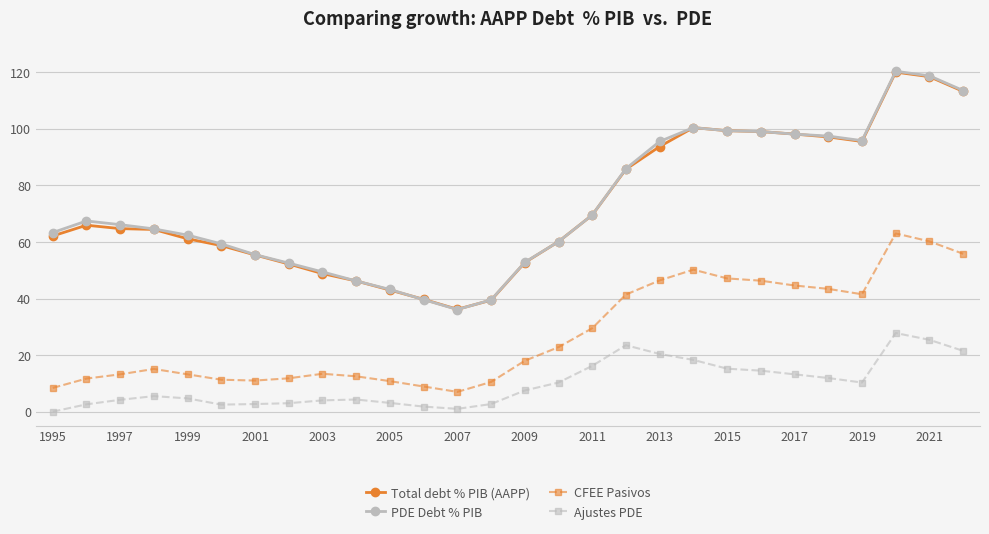

True or false: PDE Debt % PIB has more than 0 interior local peaks.

True